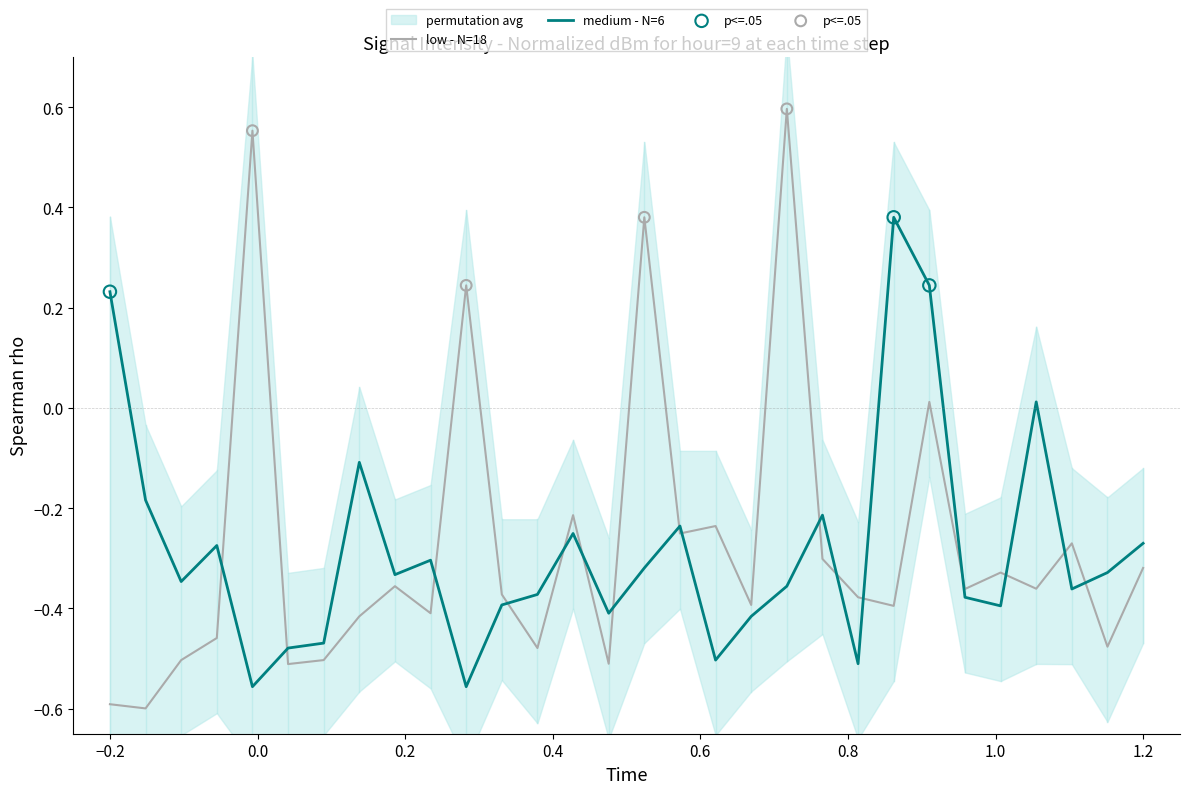

Which series ends up on top after the final intersection of medium - N=6 and low - N=18?

medium - N=6